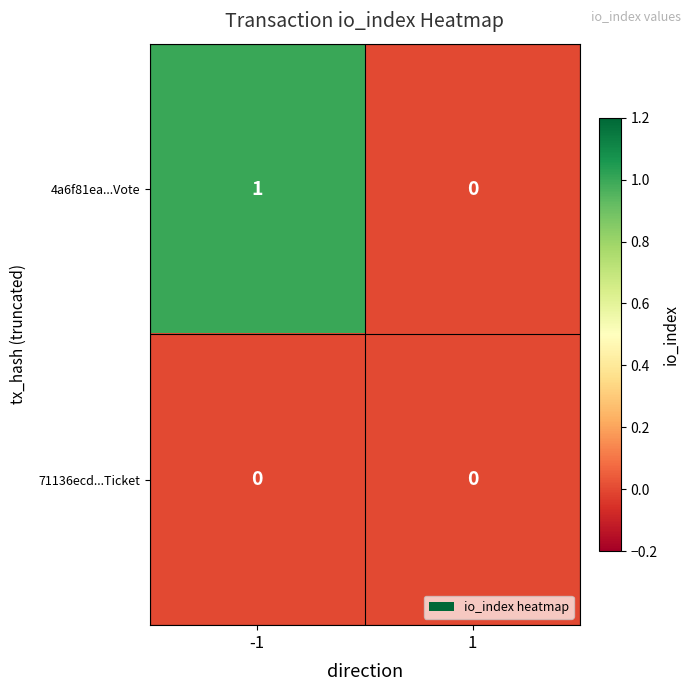

List the series in order of their peak value, lowest first.

71136ecd...Ticket, 4a6f81ea...Vote